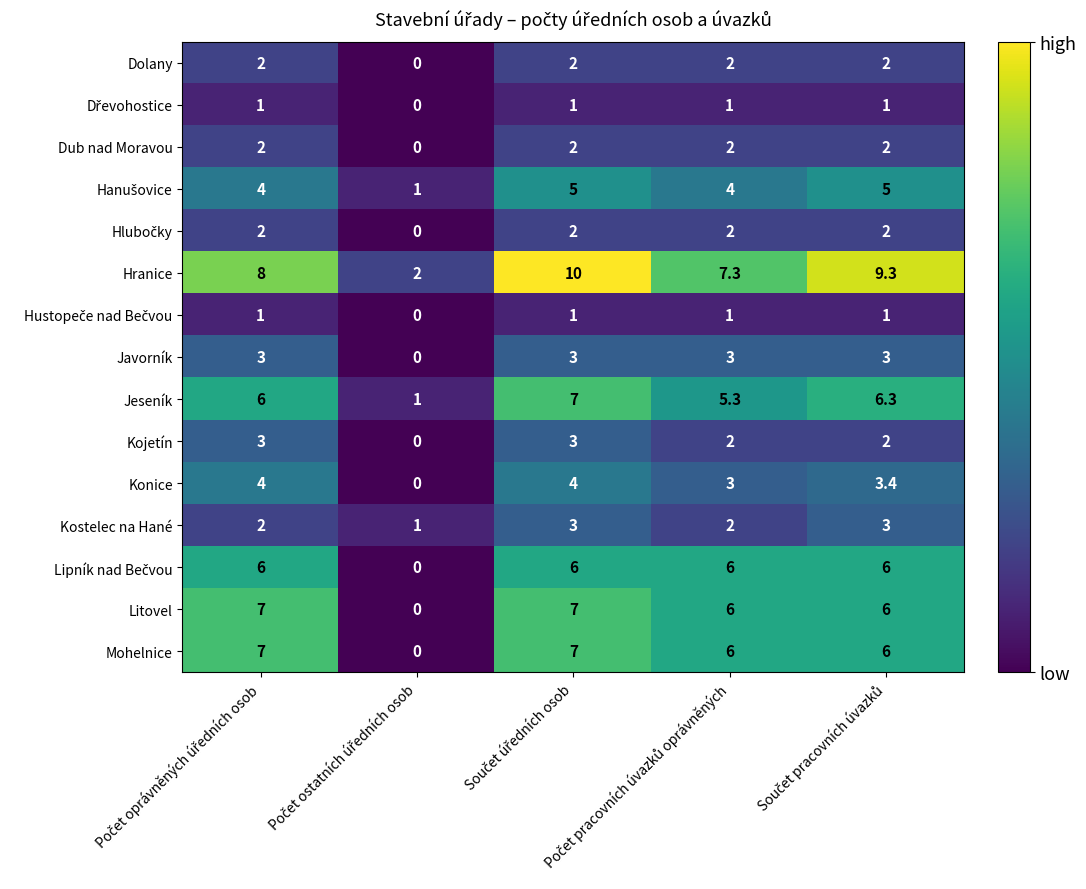

What is the greatest value displayed?

10.0